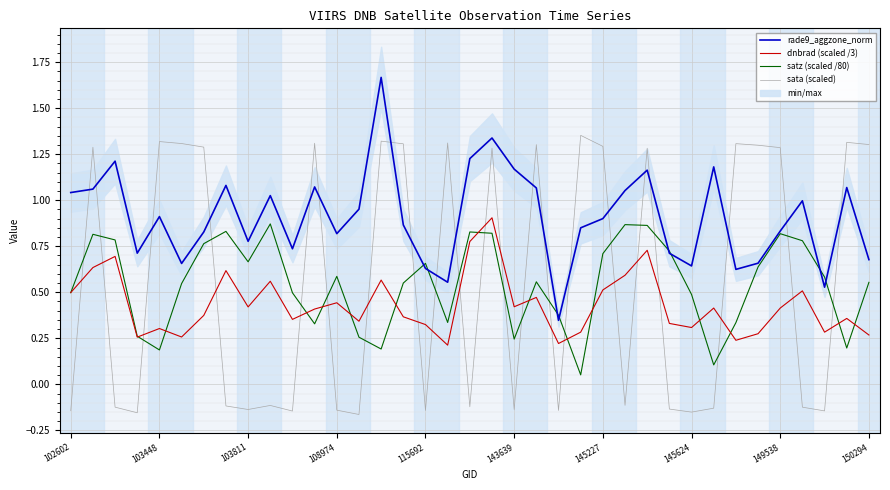

True or false: sata (scaled) and satz (scaled /80) cross at least once.

True